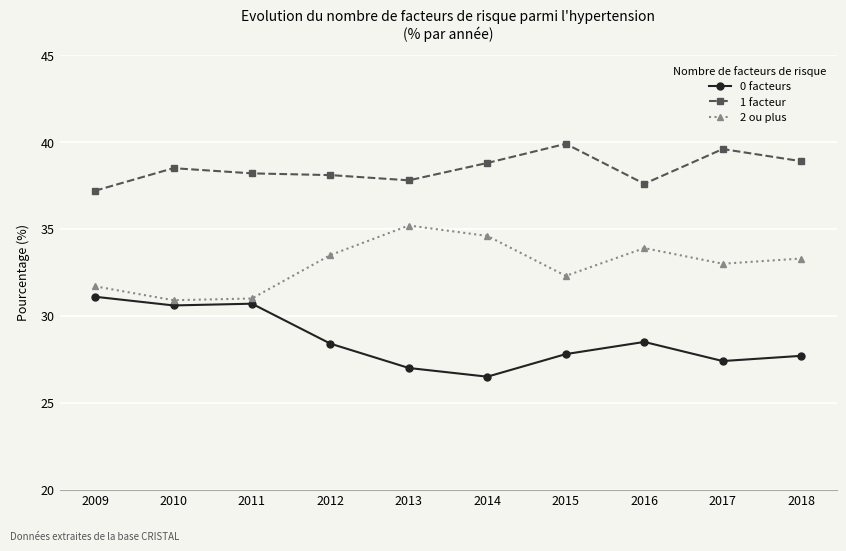

Rank the series by their average value, from highest to lowest.

1 facteur, 2 ou plus, 0 facteurs